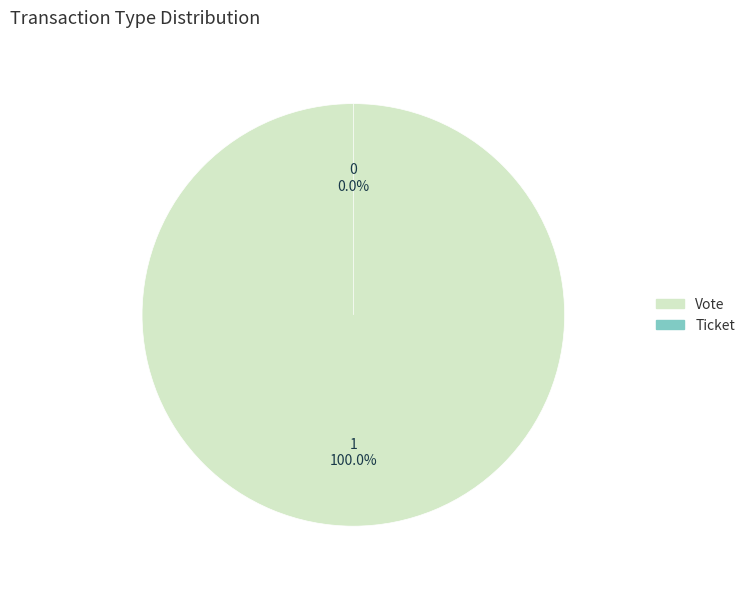

Count the number of slices in the pie.

2